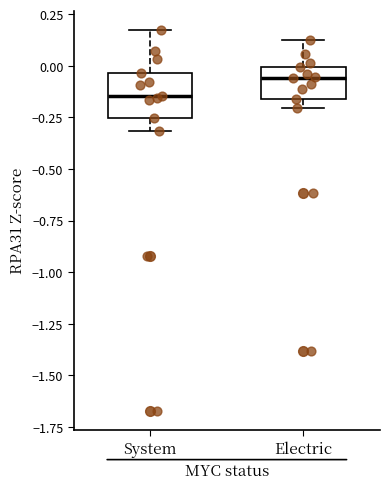

Reading left to right, read every box against the y-axis: the position of its median line, the range the box covers, and the ends of its whiskers. The values are not printed on the chart, so give them approximately, as read against the axis.

System: median -0.15, box -0.25 to -0.05, whiskers -0.30 to 0.15
Electric: median -0.05, box -0.15 to 0.00, whiskers -0.20 to 0.15